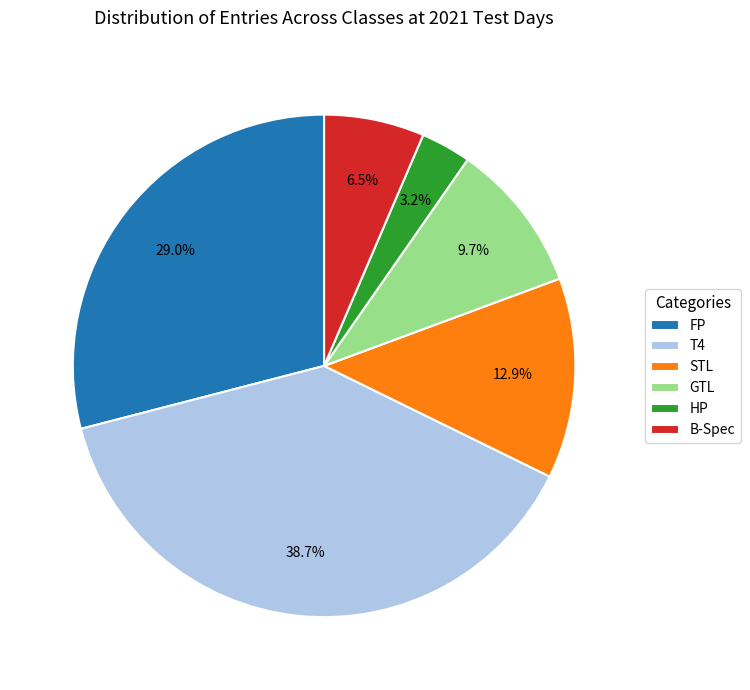

Is there any slice that represents more than half of the pie?

No